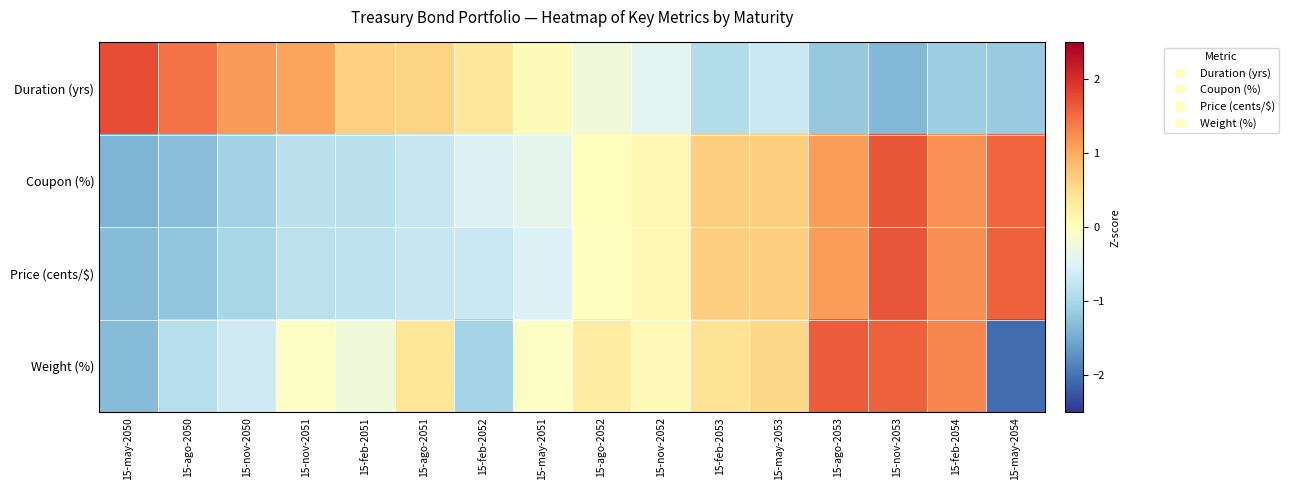

Which label corresponds to the largest value in the chart?

15-may-2050